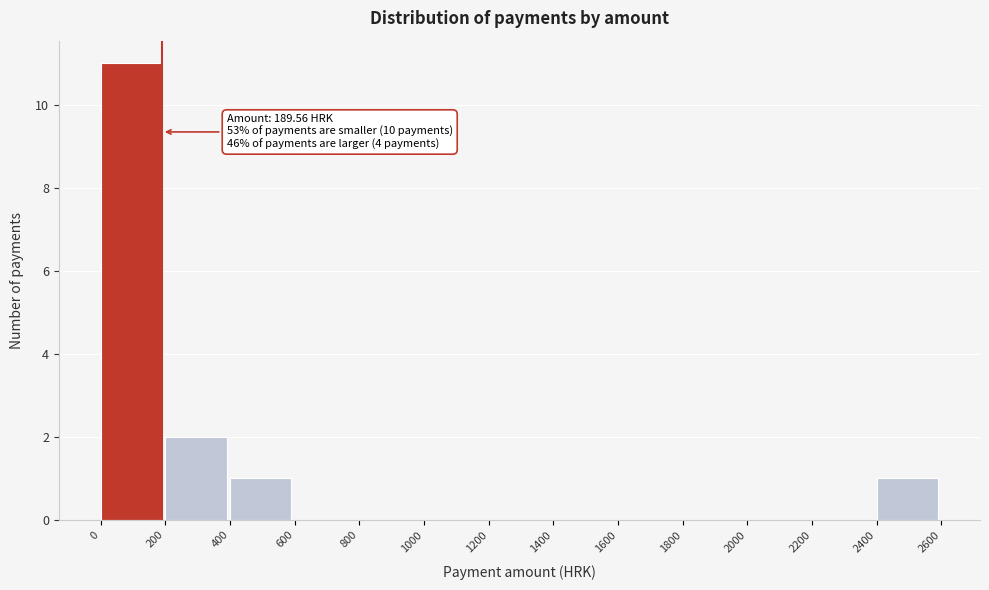

Which range on the x-axis has the tallest bar?

0 to 200